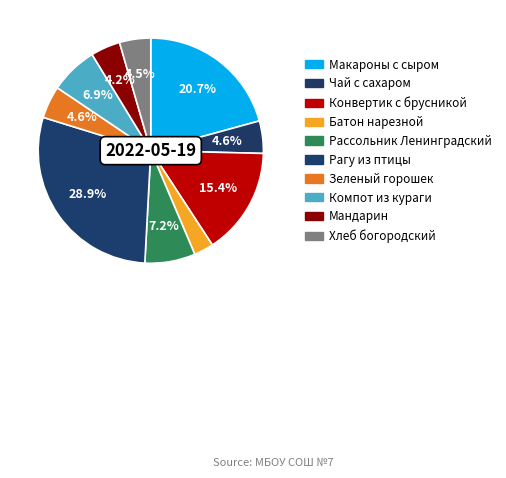

Is Батон нарезной the majority of the pie?

No